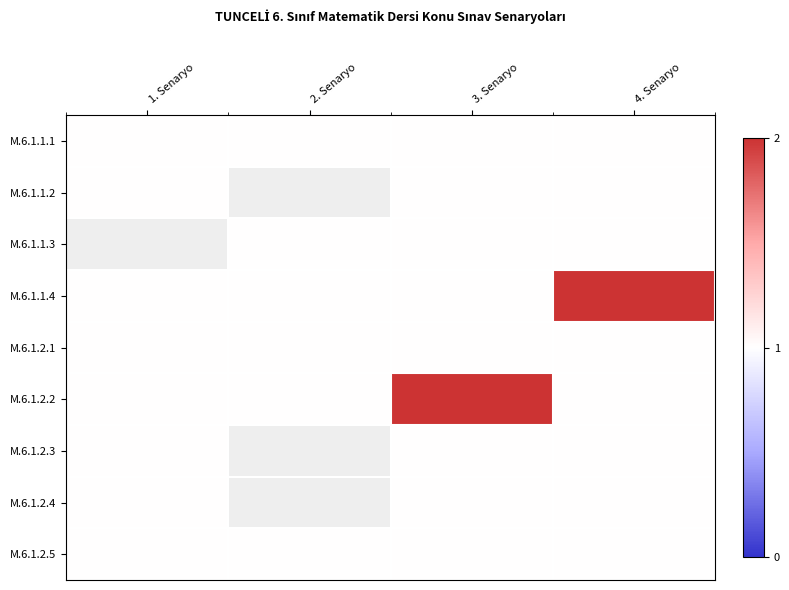

Count the M.6.1.1.4 values in the range 1 to 2.

4